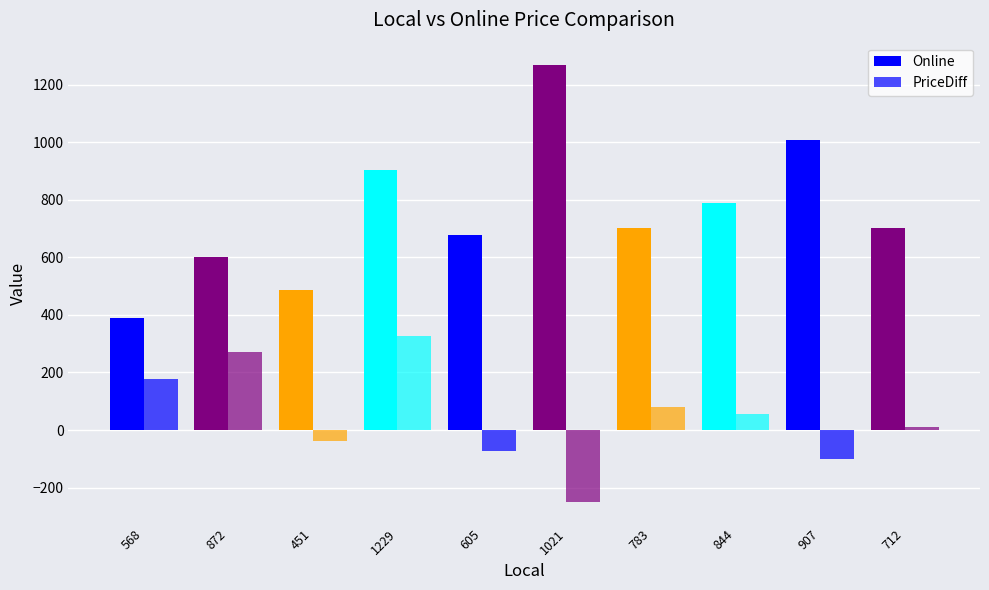

Reading right to left, extract all data points from this chart.

Online: 702	1008	789	703	1270	677	903	488	602	391
PriceDiff: 10	-101	55	80	-249	-72	326	-37	270	177